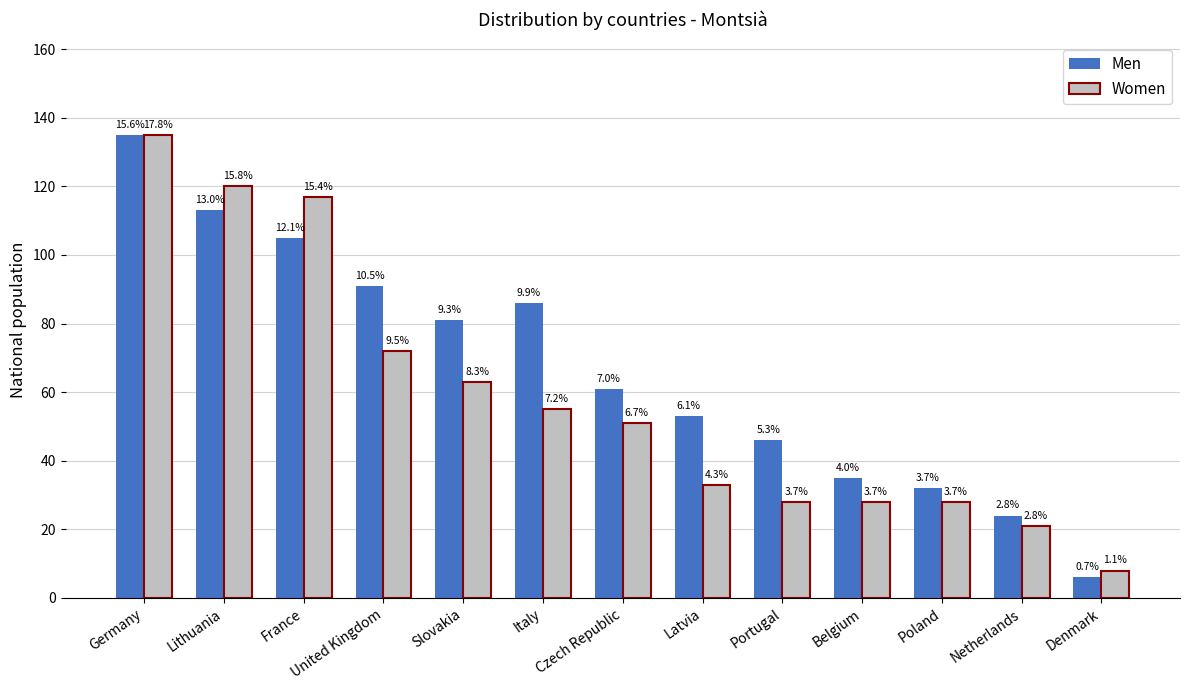

What are all the series names shown in the legend?

Men, Women